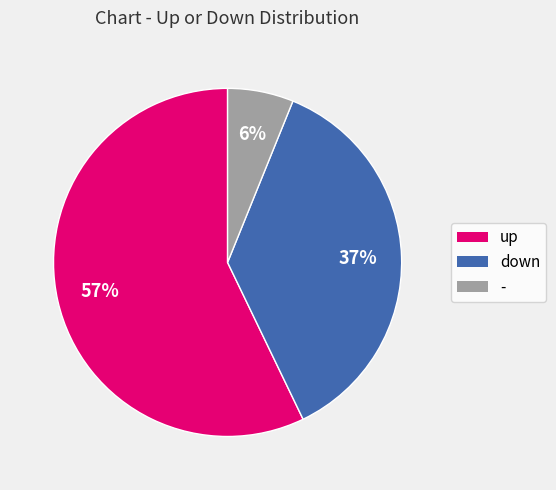

How many slices are in this pie chart?

3